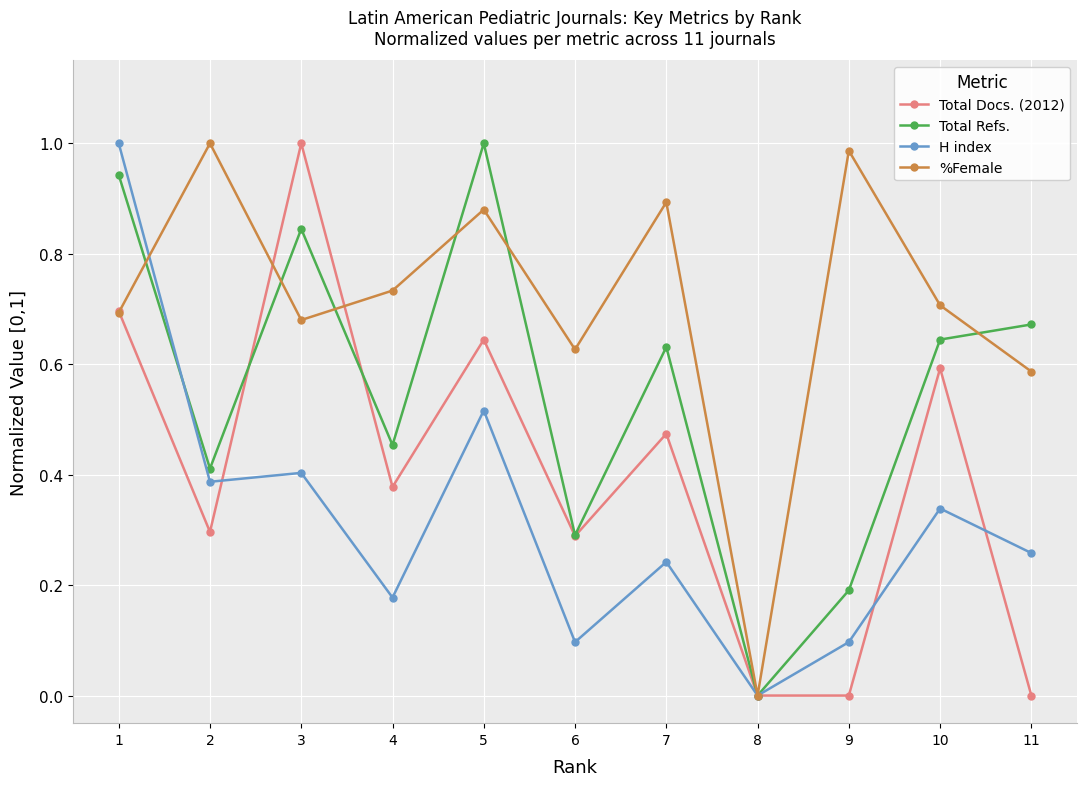

Which series has the largest total across all categories?

%Female